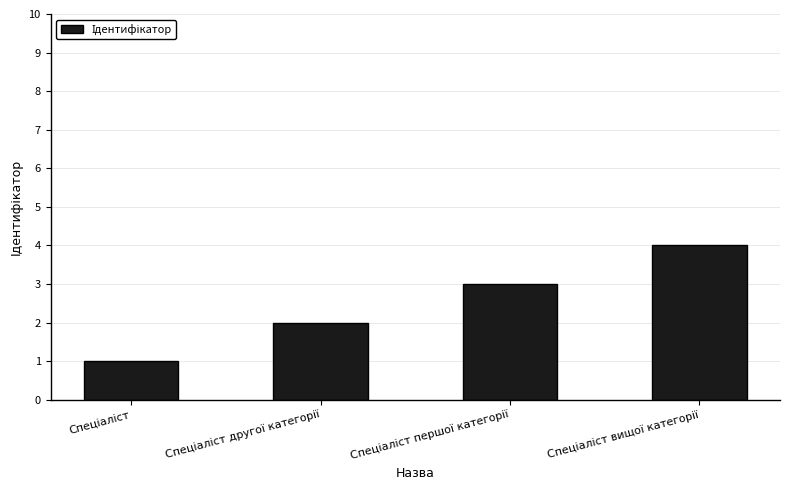

Reading left to right, extract all data points from this chart.

1	2	3	4